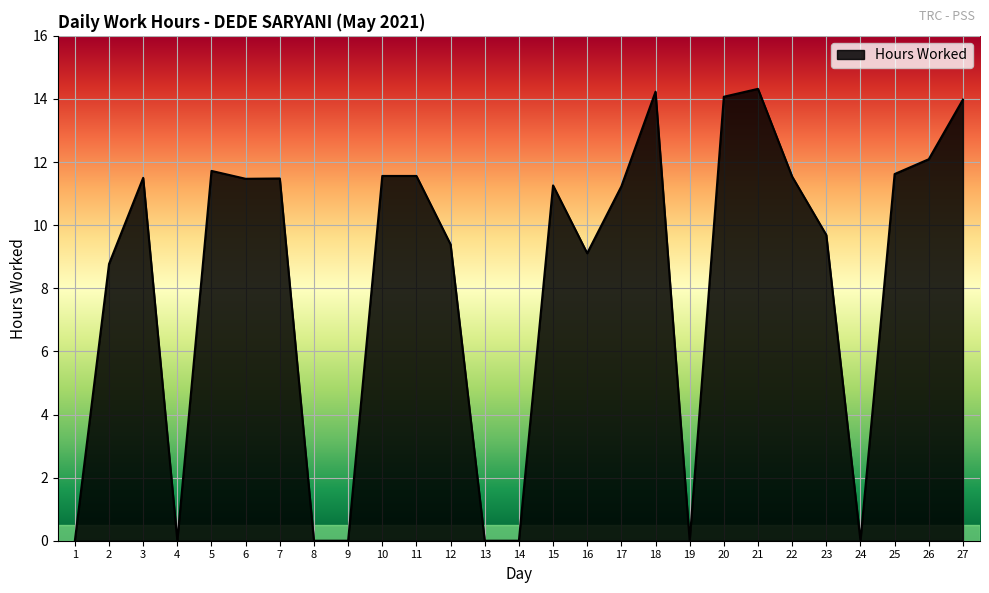

At which label does the data first exceed 11?

3